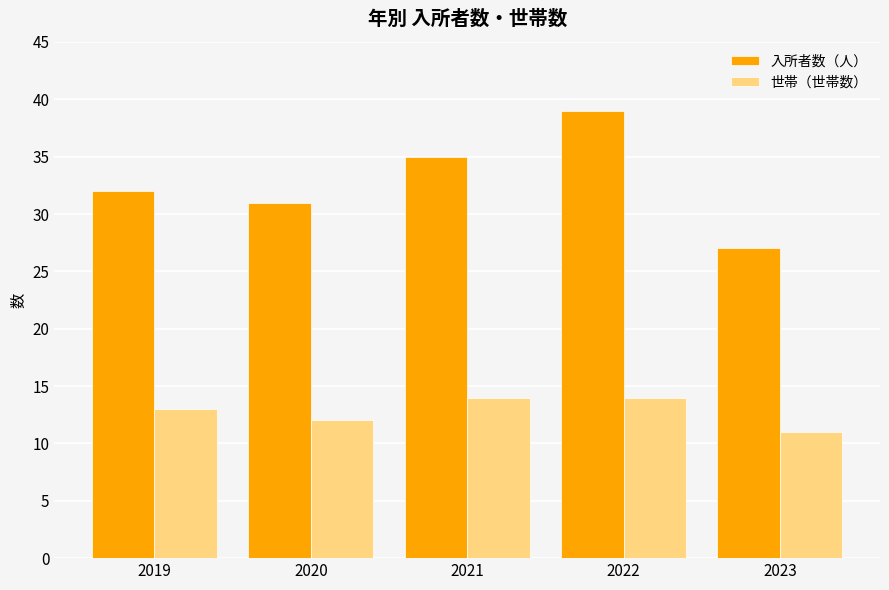

What is the difference between the highest and lowest values at 2022?

25